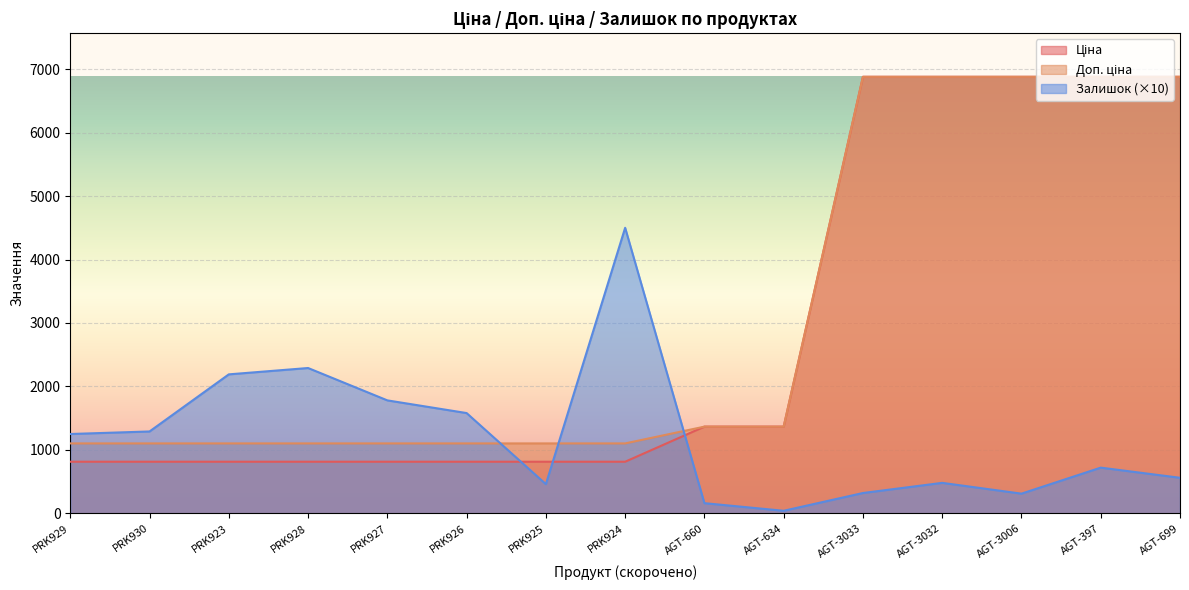

List the labels in order of Доп. ціна value, smallest first.

PRK929, PRK930, PRK923, PRK928, PRK927, PRK926, PRK925, PRK924, AGT-660, AGT-634, AGT-3033, AGT-3032, AGT-3006, AGT-397, AGT-699